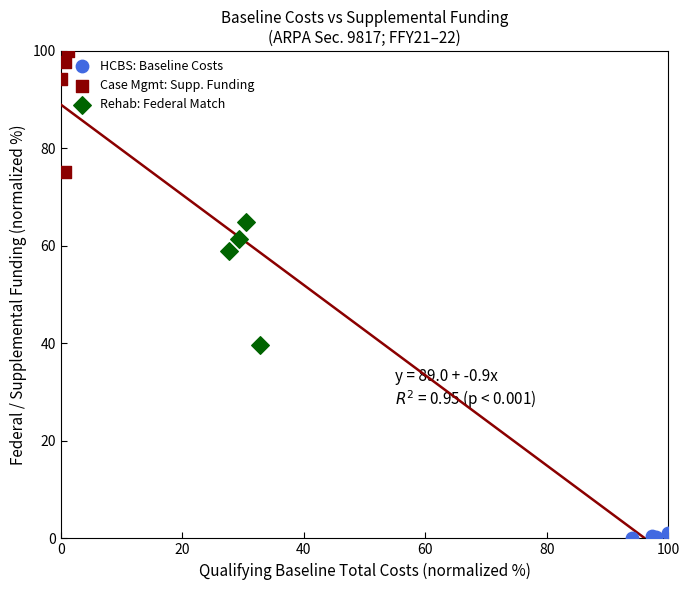

Which series has the largest Y range (max minus min)?

Rehab: Federal Match